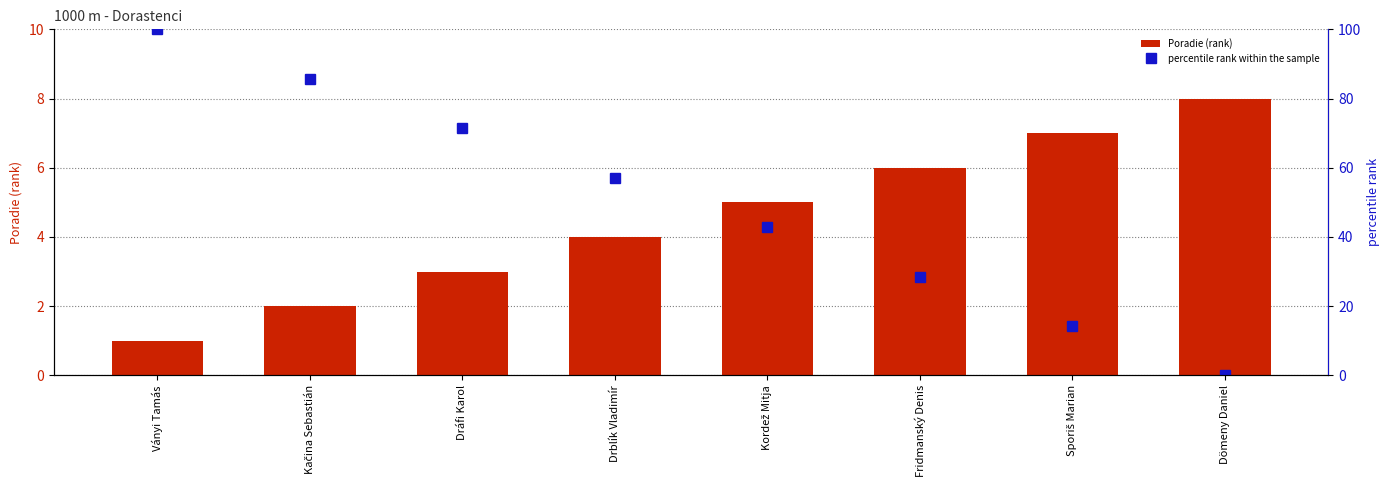

How many values in the Poradie (rank) series exceed 5?

3